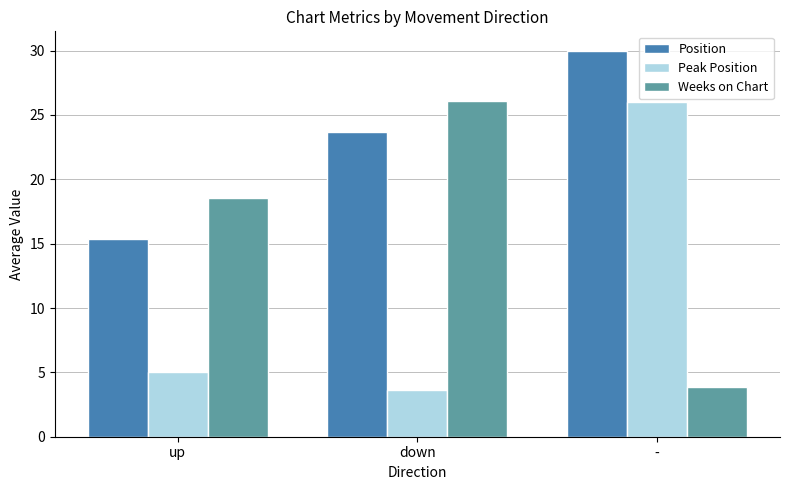

Which series has the largest total across all categories?

Position